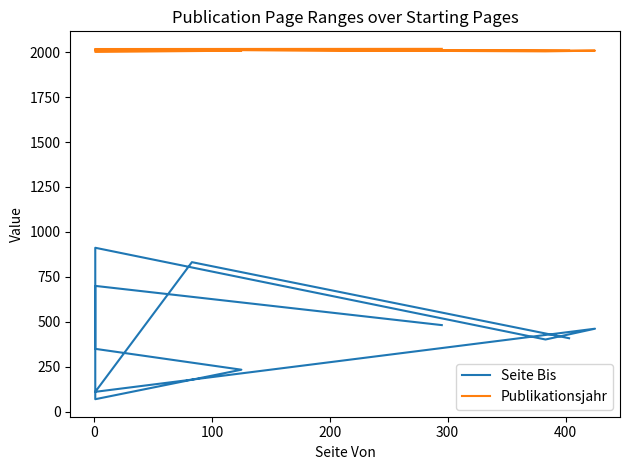

At which label does Publikationsjahr first exceed 2012?

100